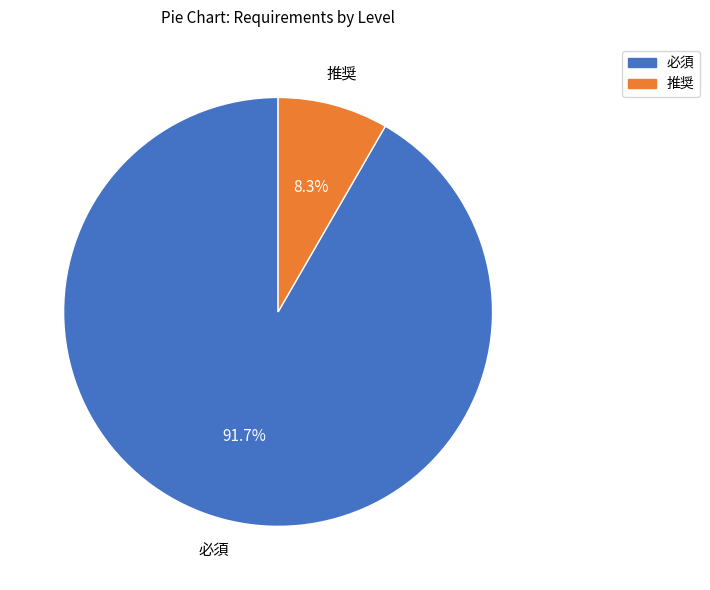

Rank the categories by value from highest to lowest.

必須, 推奨